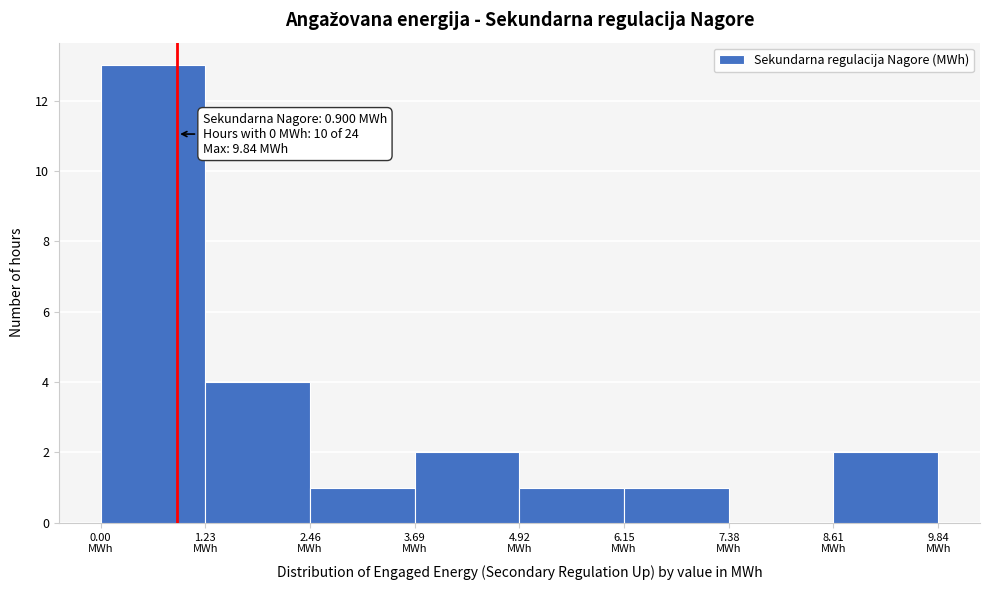

Which range on the x-axis has the tallest bar?

0.0 to 1.2